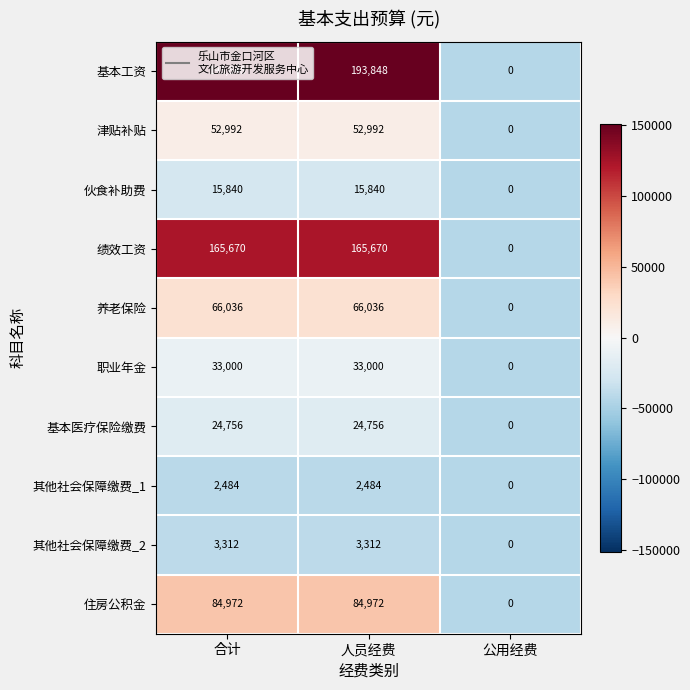

What is the sum of all 住房公积金 values?

169944